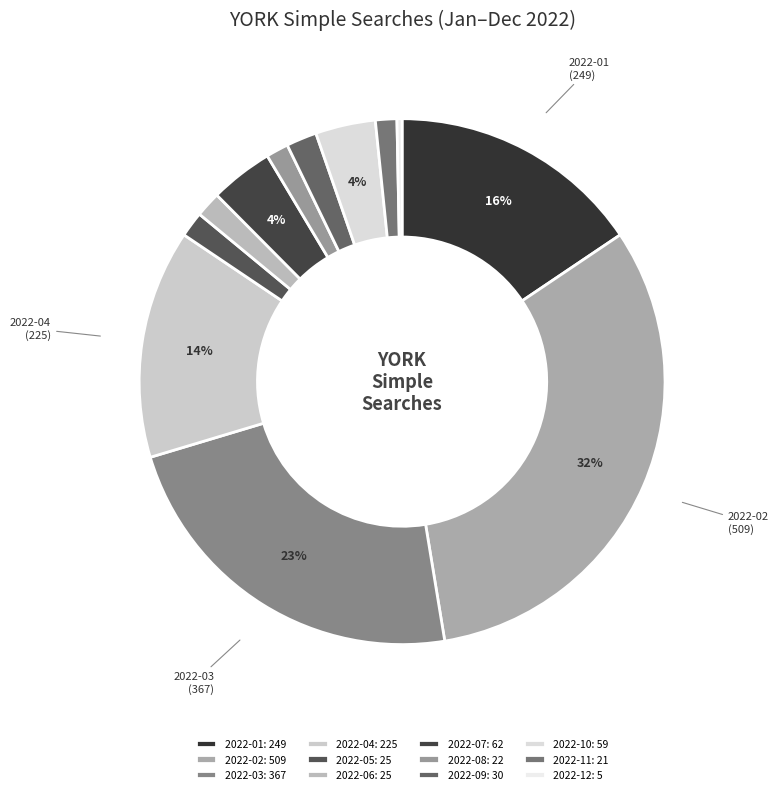

True or false: 2022-12 accounts for 0% of the total.

True